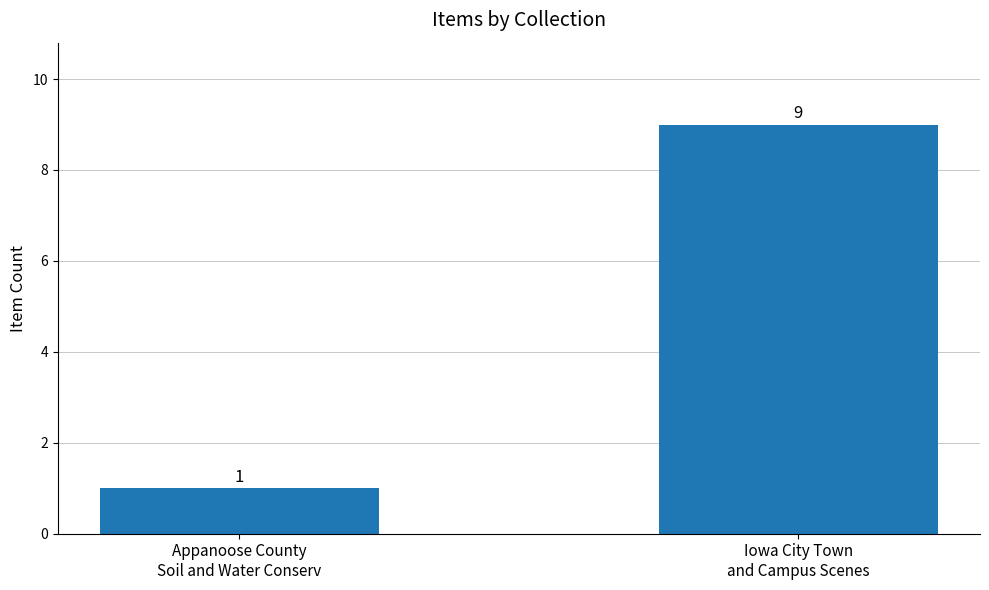

Reading left to right, transcribe all the data shown in this chart.

Appanoose County
Soil and Water Conserv=1	Iowa City Town
and Campus Scenes=9